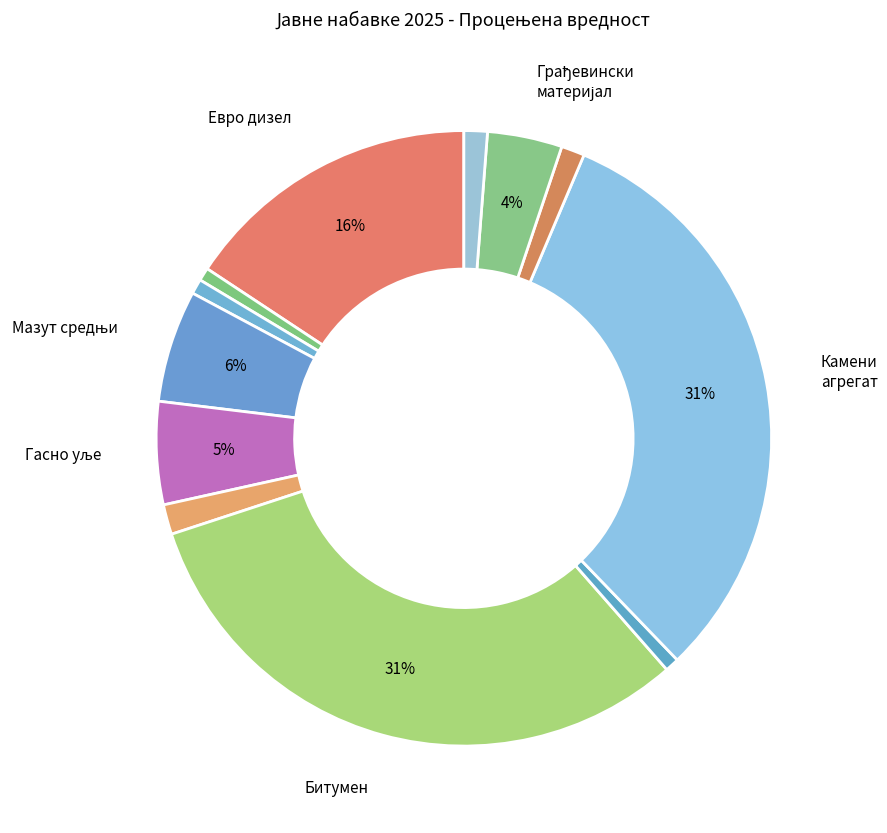

Which slice is the smallest?

Бензин и ТНГ гас